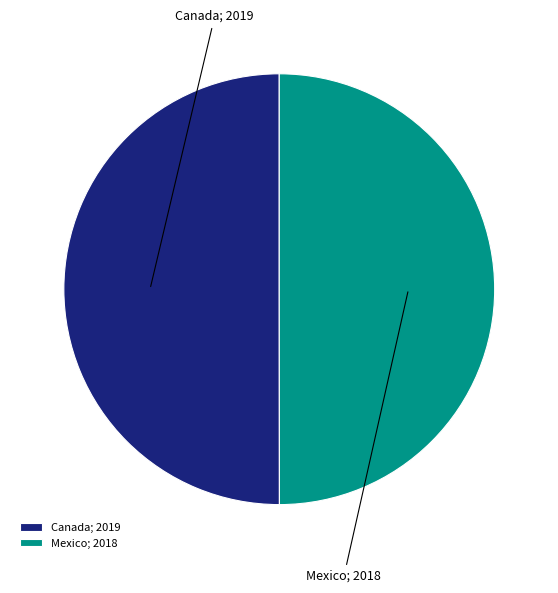

The Canada slice represents 50% of the pie. True or false?

True